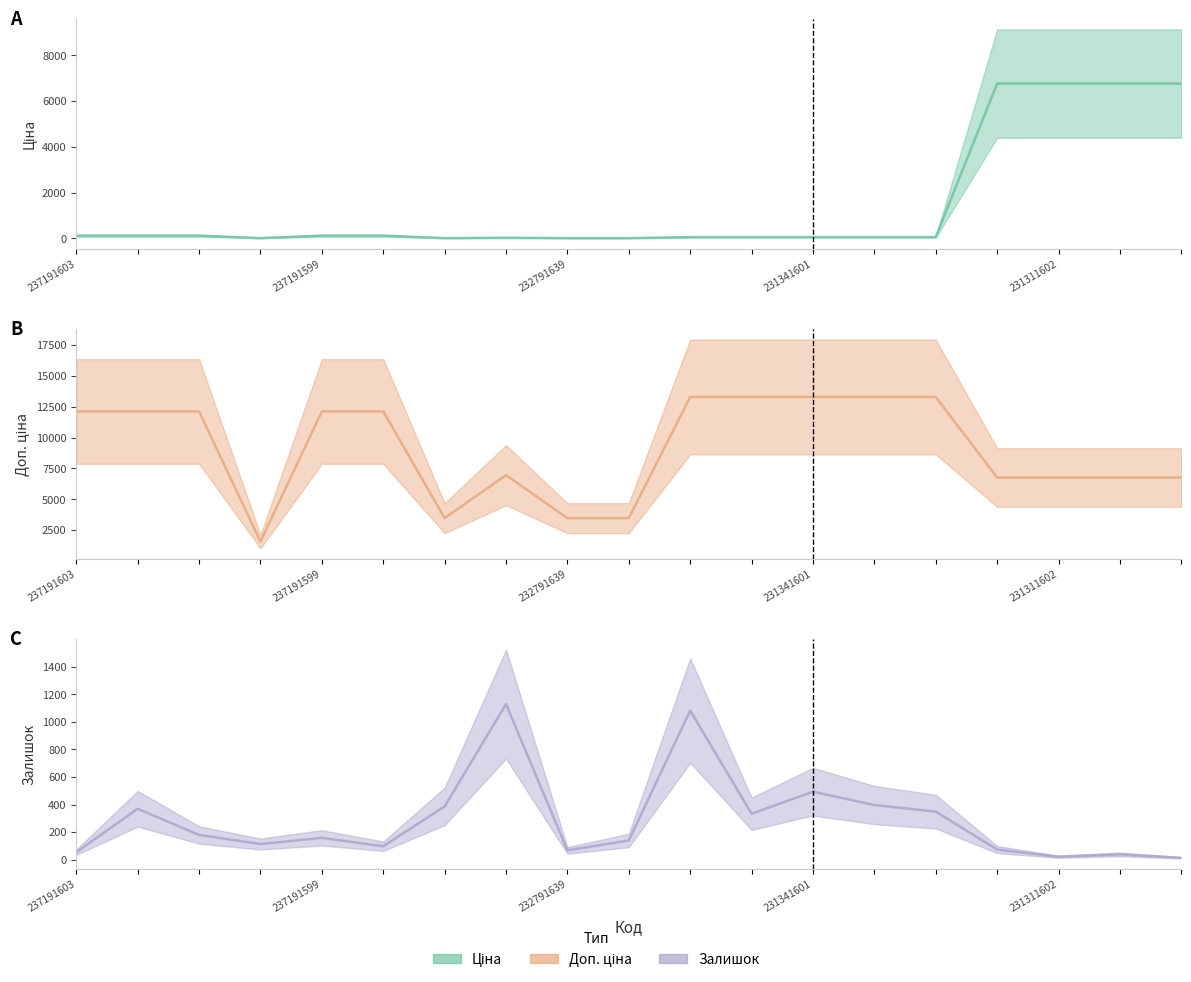

In Доп. ціна, how many points are higher than both neighbors (excluding endpoints)?

1